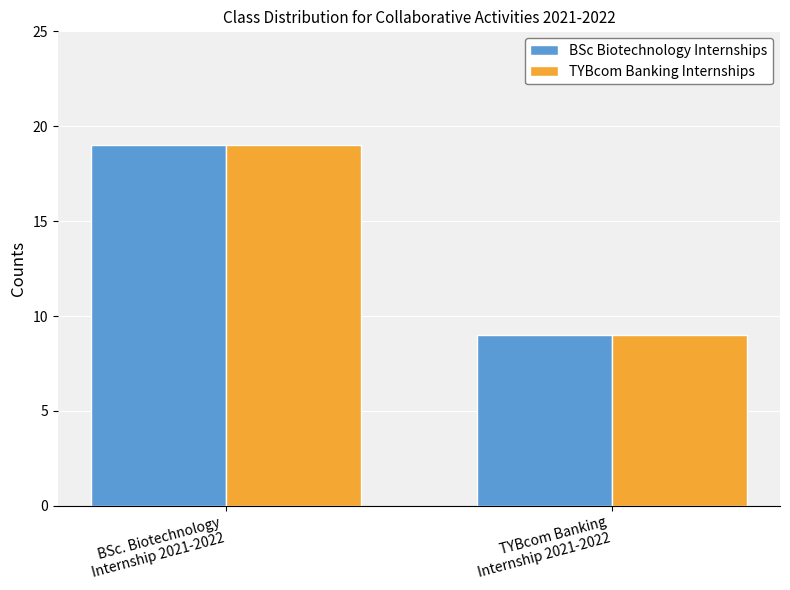

What is the maximum value shown in the chart?

19